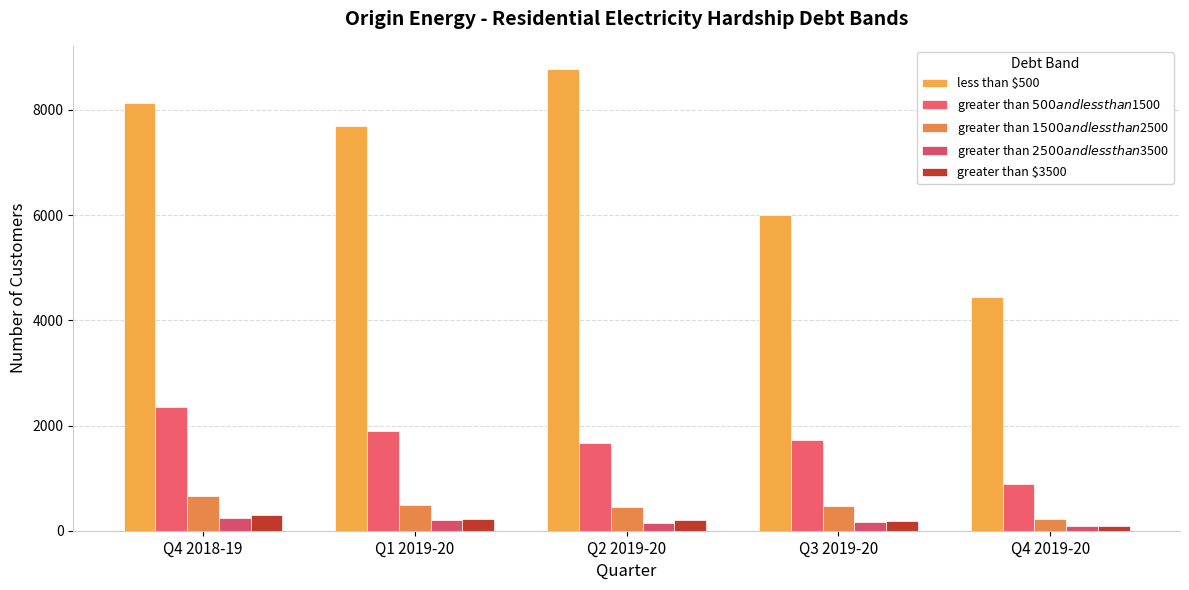

How many distinct data groups are displayed?

5